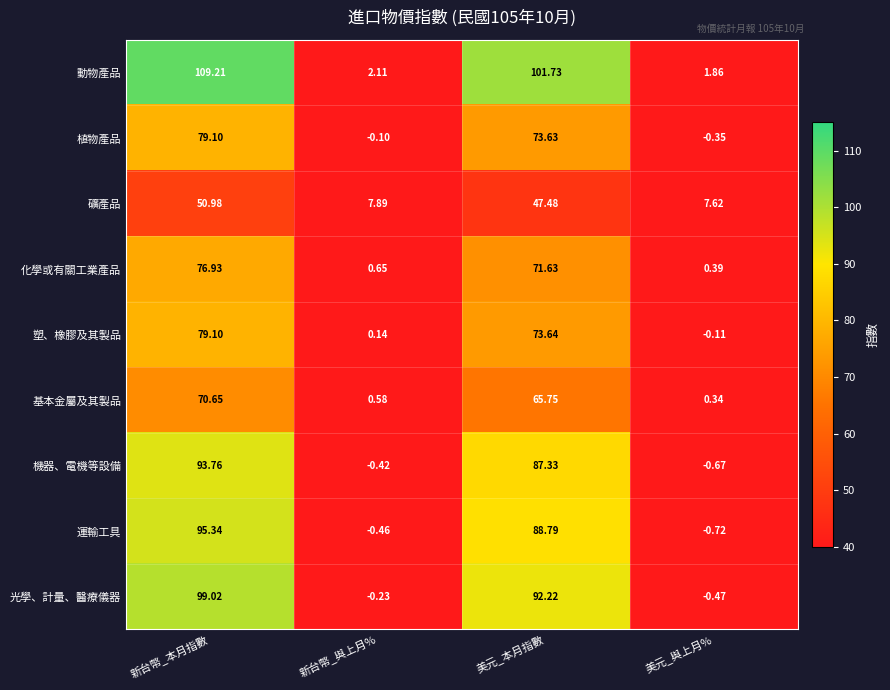

Rank the categories by 塑、橡膠及其製品 value from highest to lowest.

新台幣_本月指數, 美元_本月指數, 新台幣_與上月%, 美元_與上月%